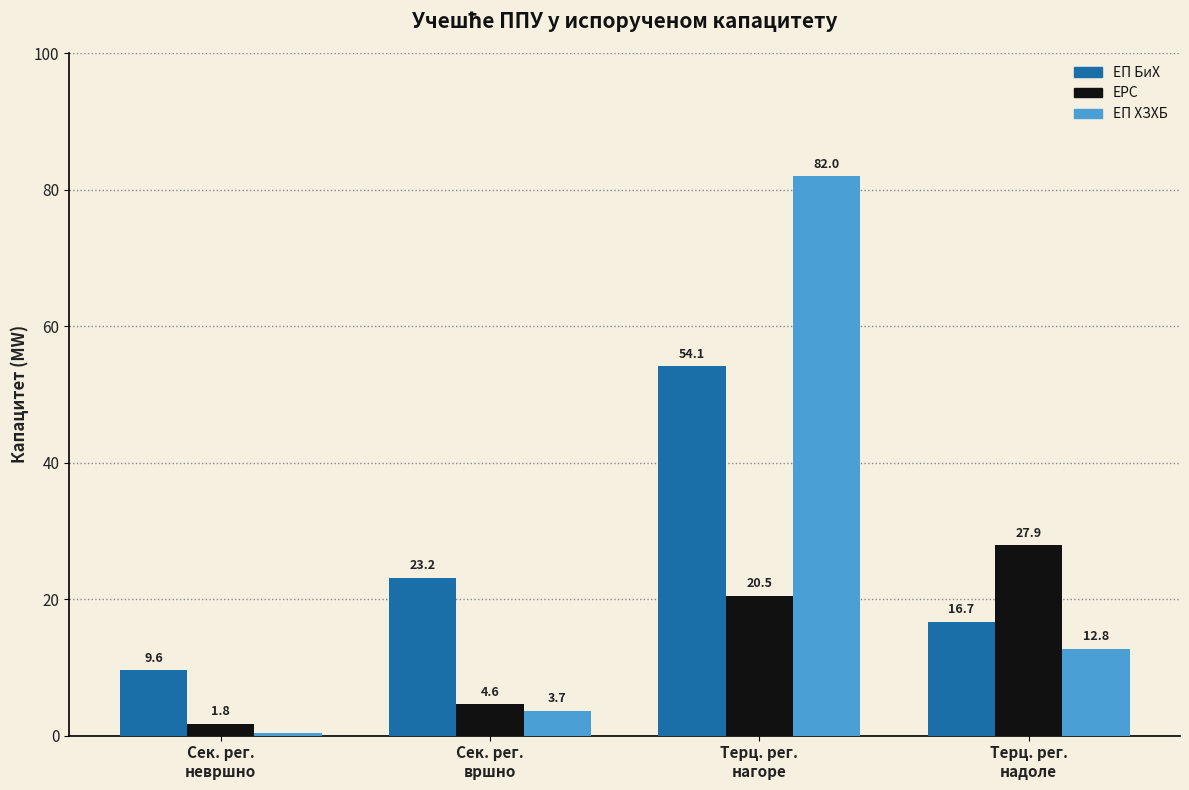

What is the difference between the second highest and minimum values in the ЕРС series?

18.7